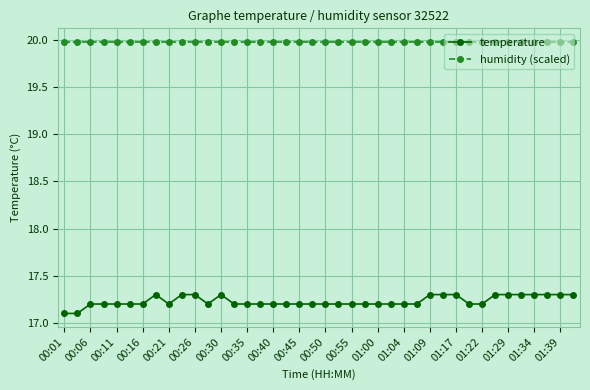

What is the value of the humidity (scaled) point at the 32nd from the left?

20.0